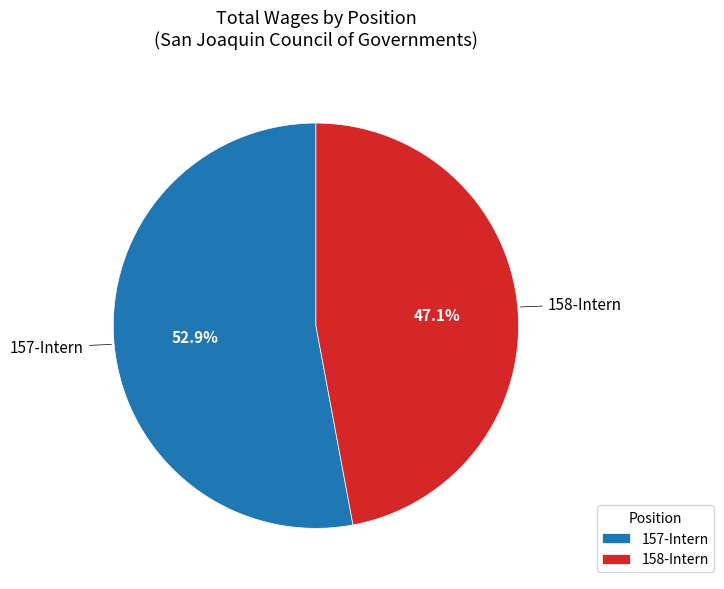

Which slice is the smallest?

158-Intern